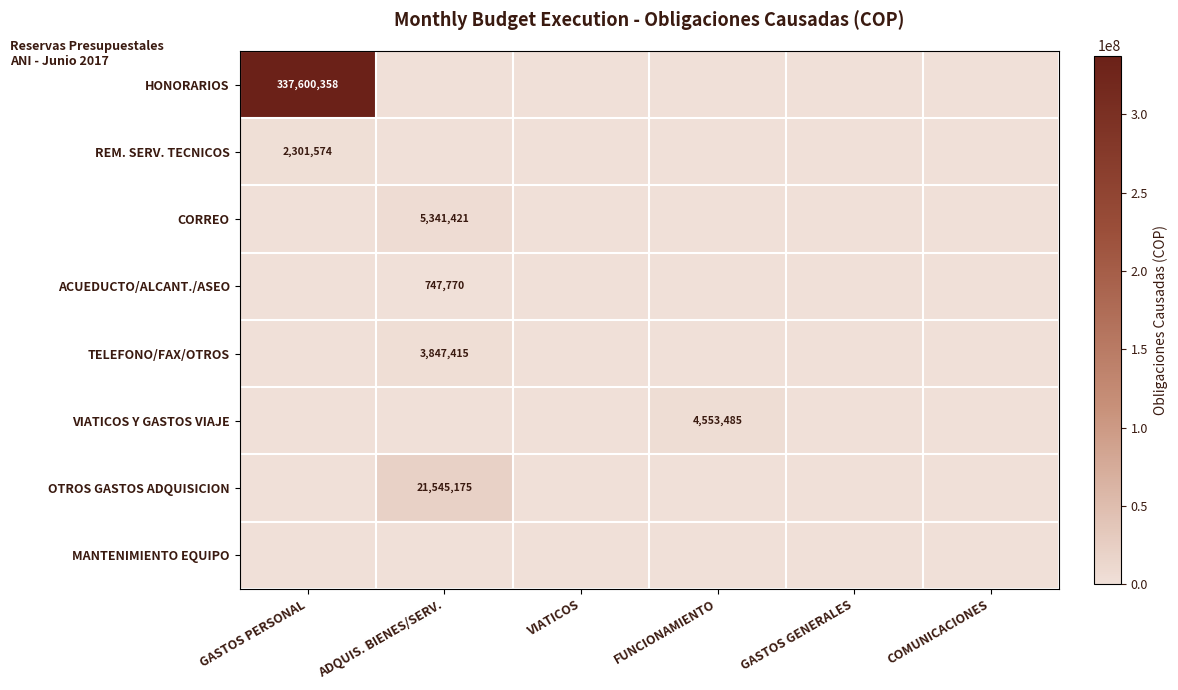

Between FUNCIONAMIENTO and ADQUIS. BIENES/SERV., which is larger?

FUNCIONAMIENTO